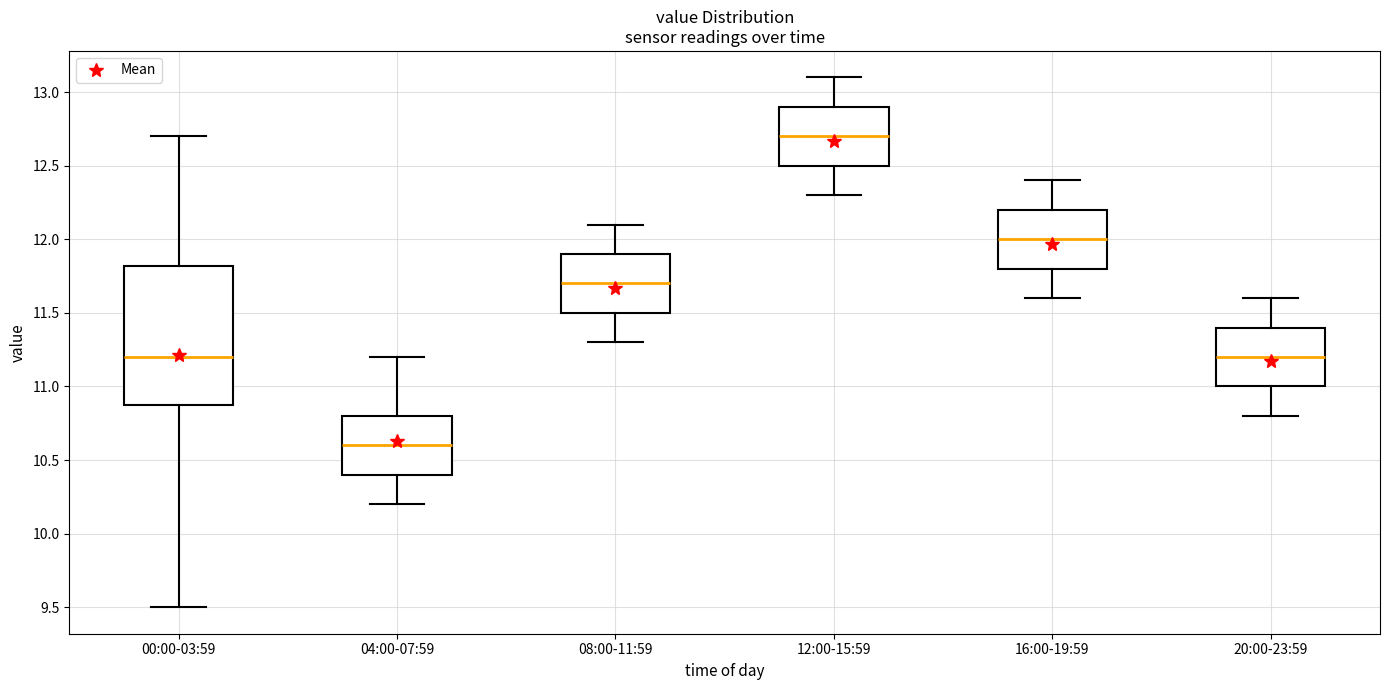

Which box's median line is the lowest?

04:00-07:59